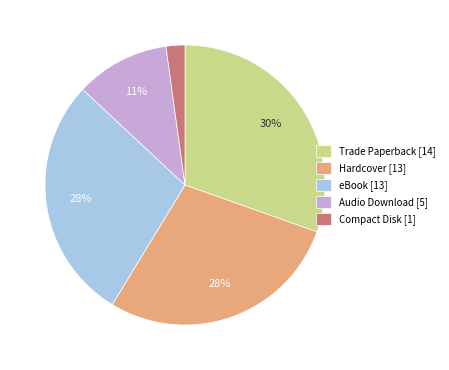

To the nearest percent, what is the difference between the largest and smallest slice percentages?

28%